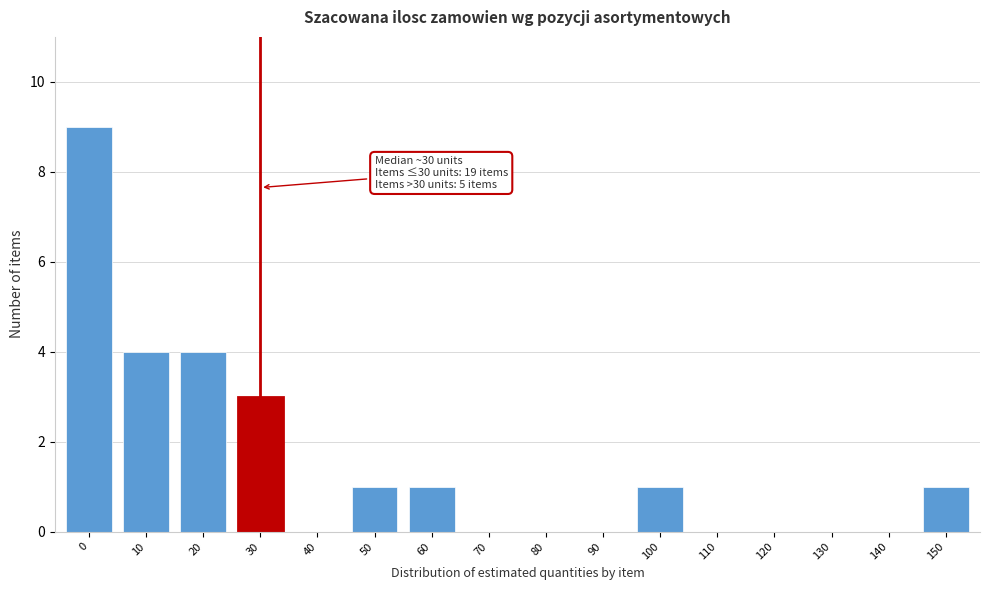

Reading right to left, transcribe all the data shown in this chart.

150=1	140=0	130=0	120=0	110=0	100=1	90=0	80=0	70=0	60=1	50=1	40=0	30=3	20=4	10=4	0=9